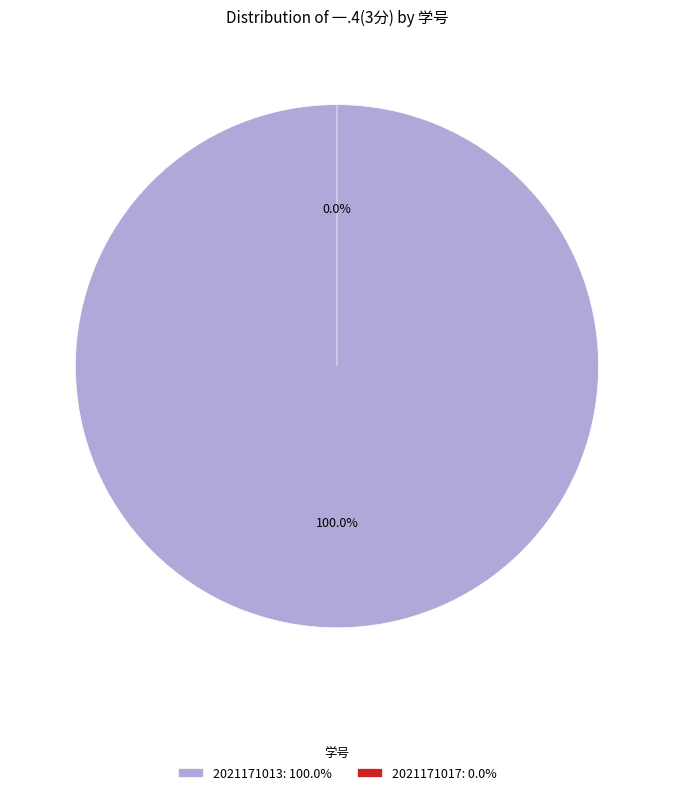

What is the total percentage of 2021171013 and 2021171017?

100.0%